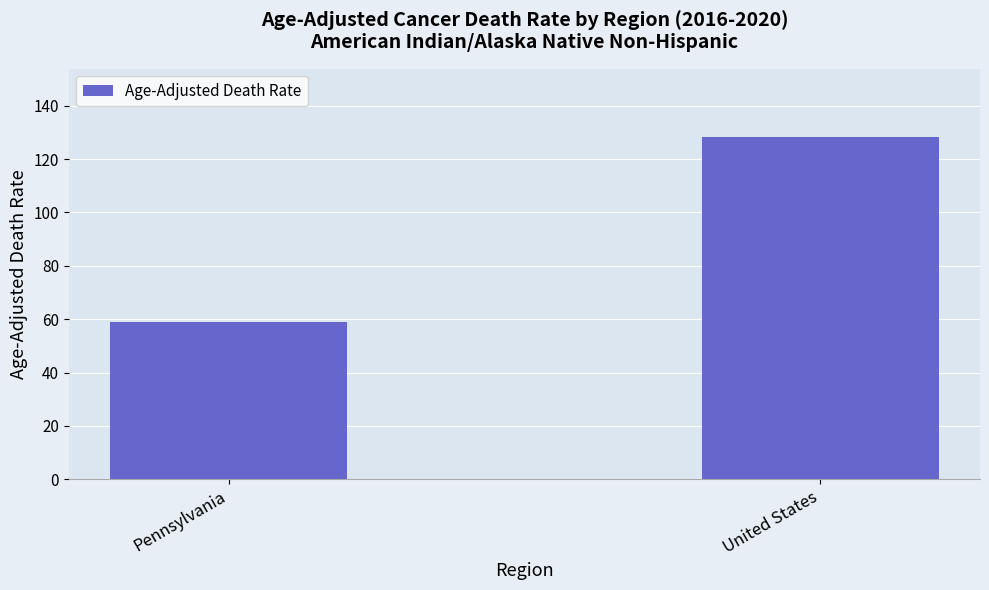

Rank the categories by value from lowest to highest.

Pennsylvania, United States